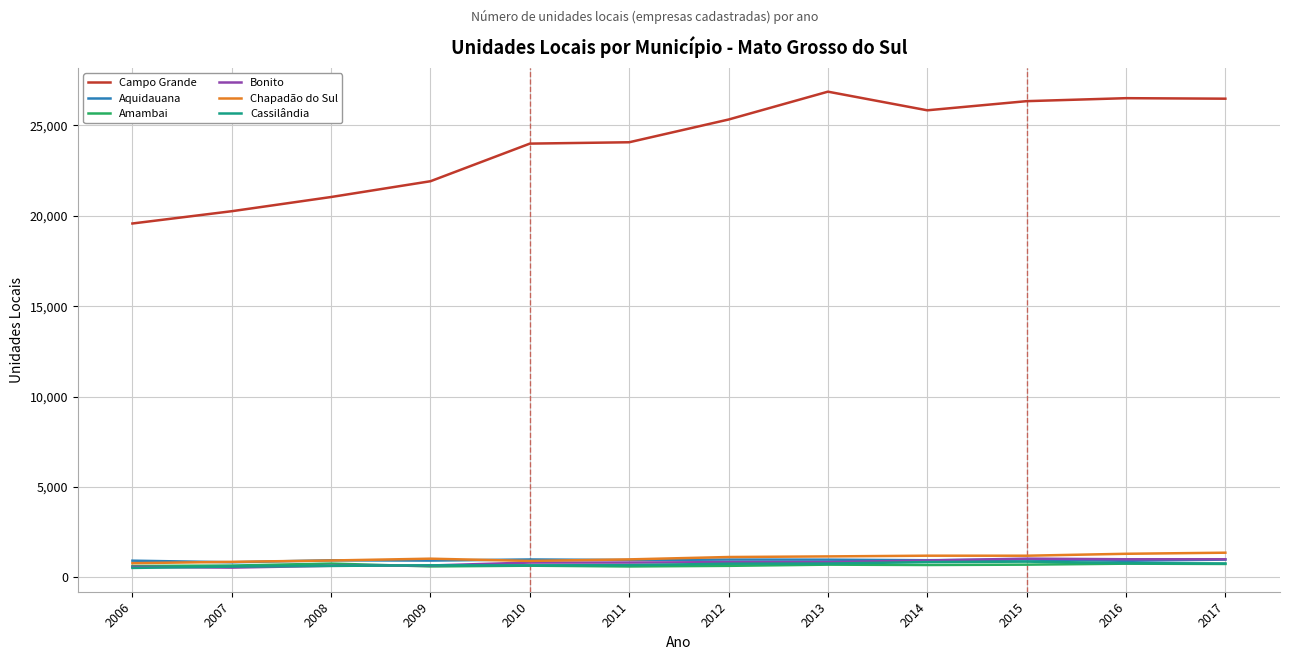

Is it true that Amambai equals 697 at 2015?

True